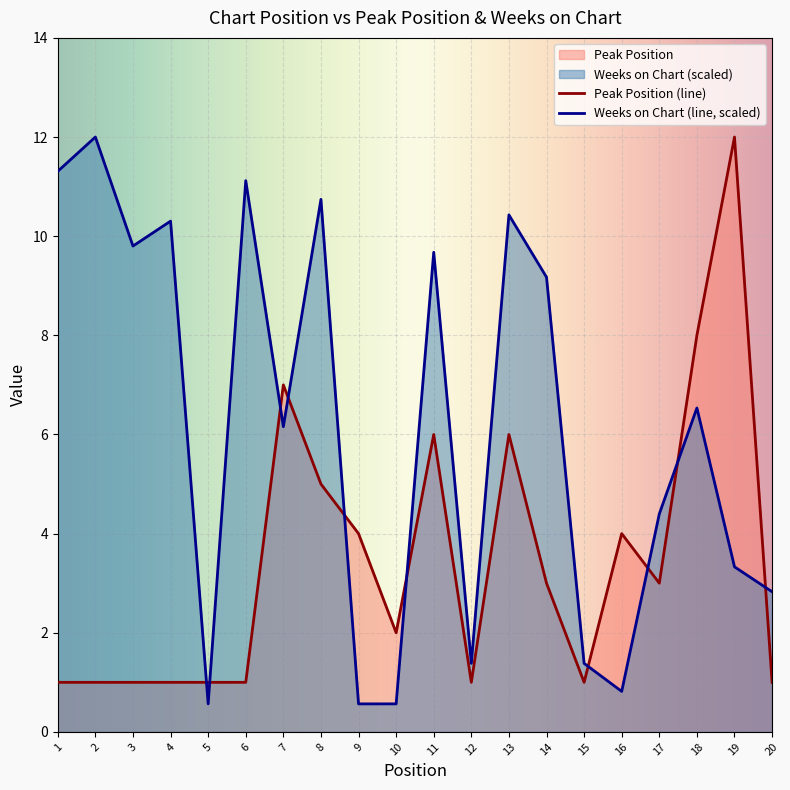

In Peak Position, how many points are higher than both neighbors (excluding endpoints)?

5